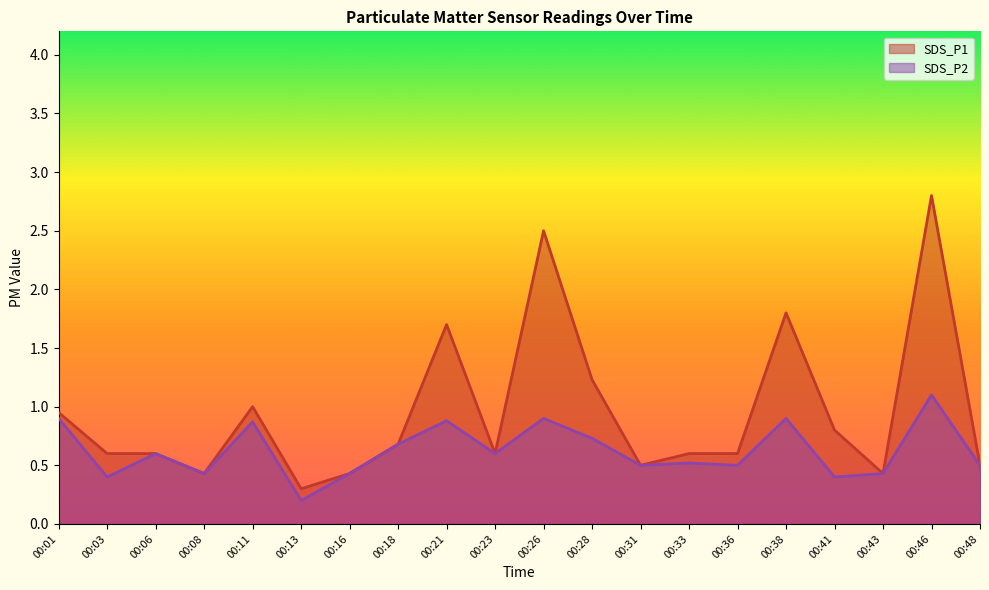

Which series has the largest total across all categories?

SDS_P1